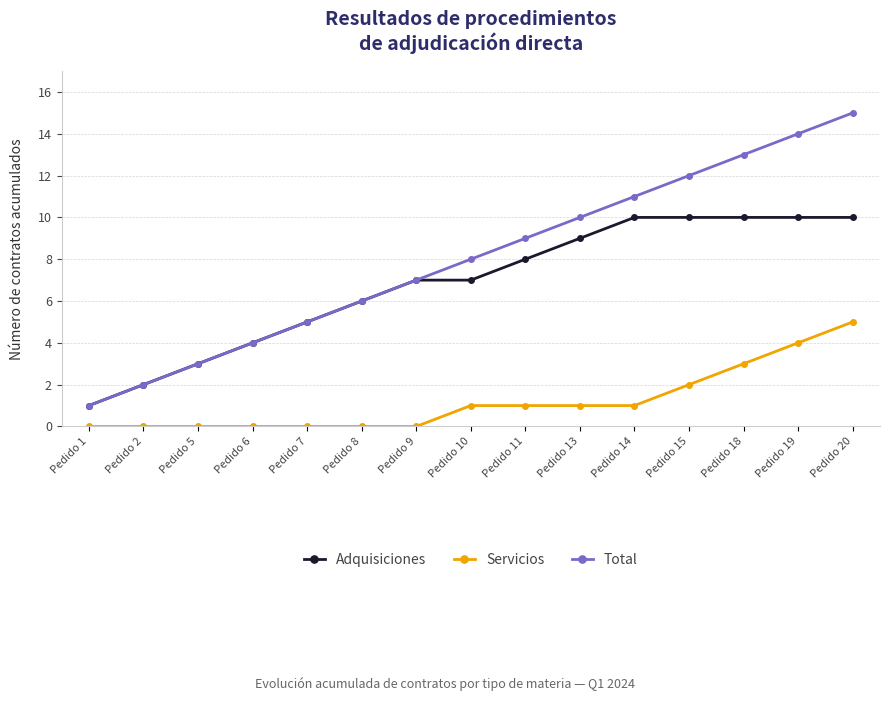

What are all the series names shown in the legend?

Adquisiciones, Servicios, Total